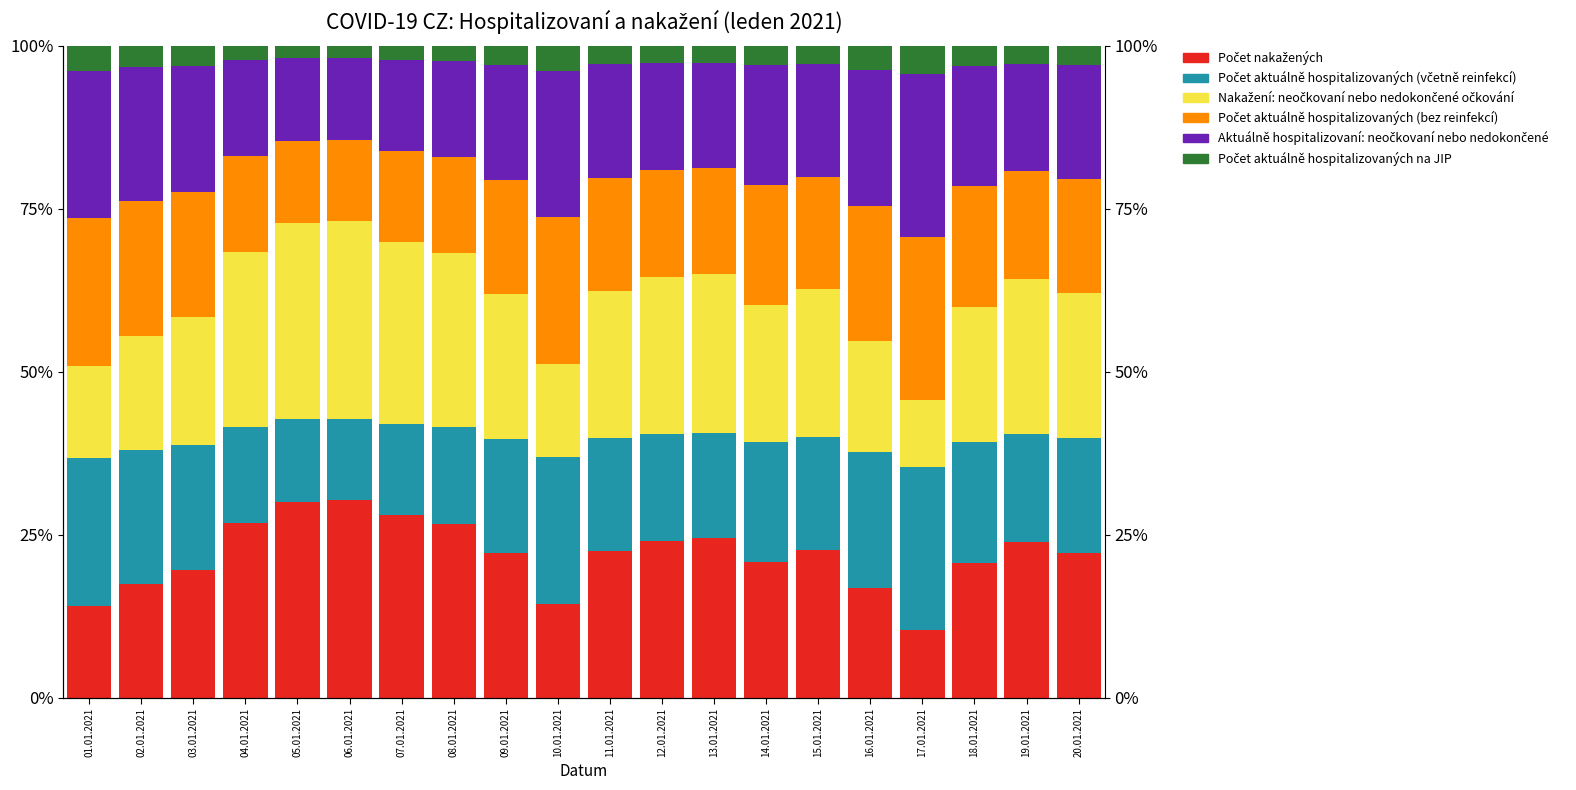

What is the average value of the Počet aktuálně hospitalizovaných na JIP series?

2.9